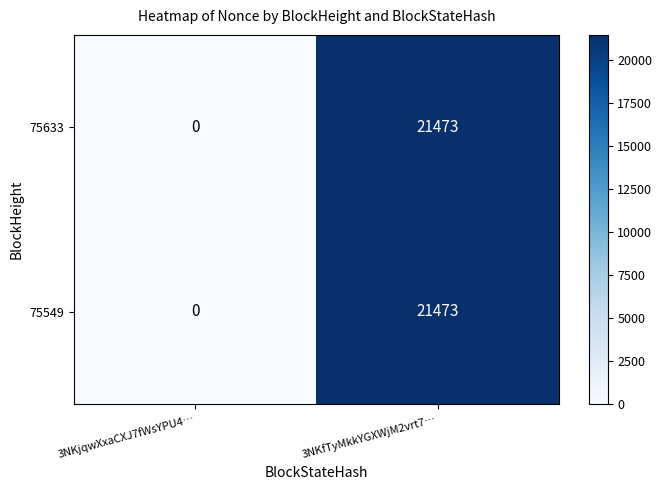

Count the number of categories in the chart.

2